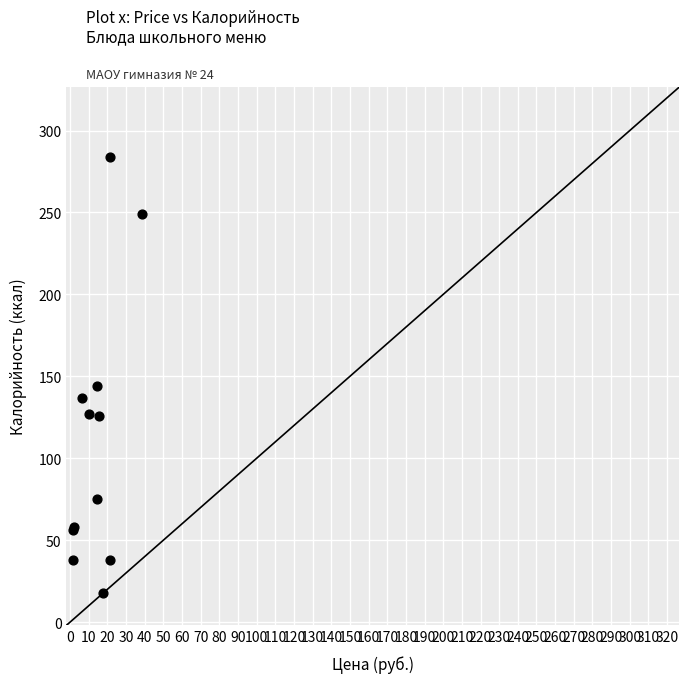

What Y value in the scatter plot is closest to 151?

144.0